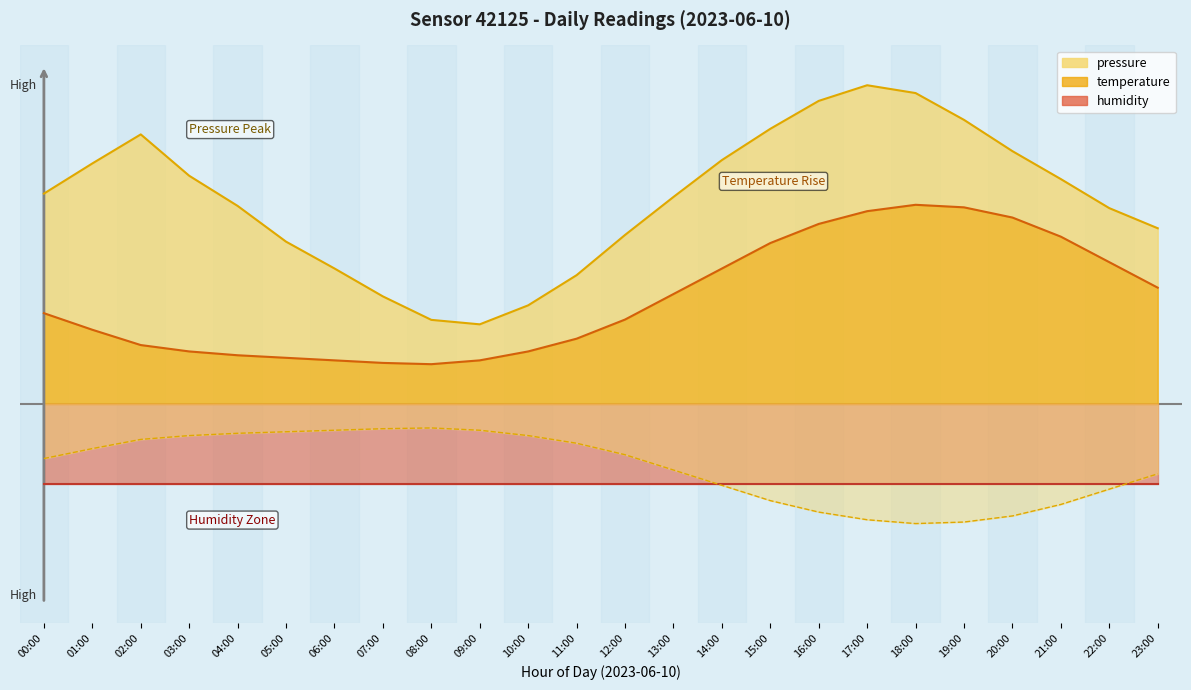

What value does the pressure series have at 14:00?

61.2